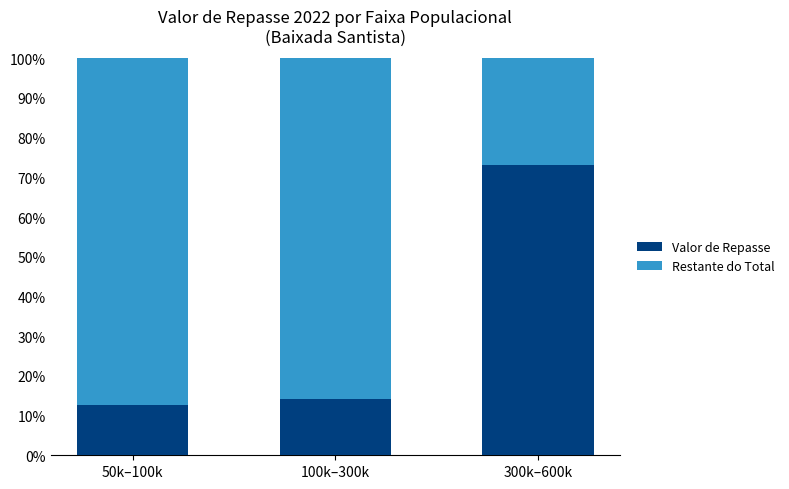

Are the bars horizontal?

No